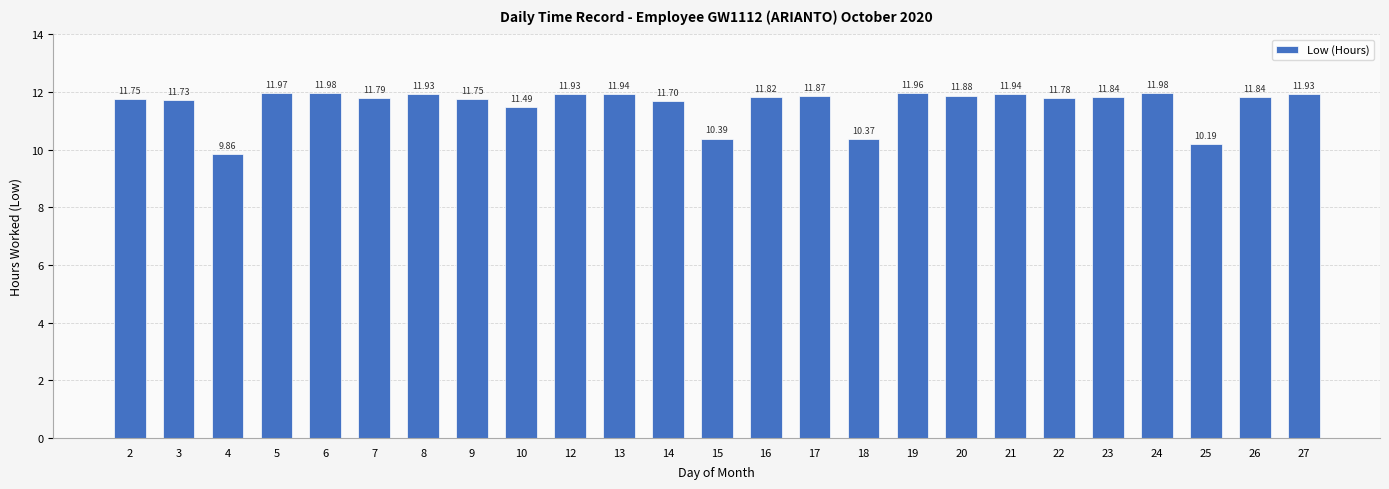

What is the value of the 13th bar from the left?

10.4